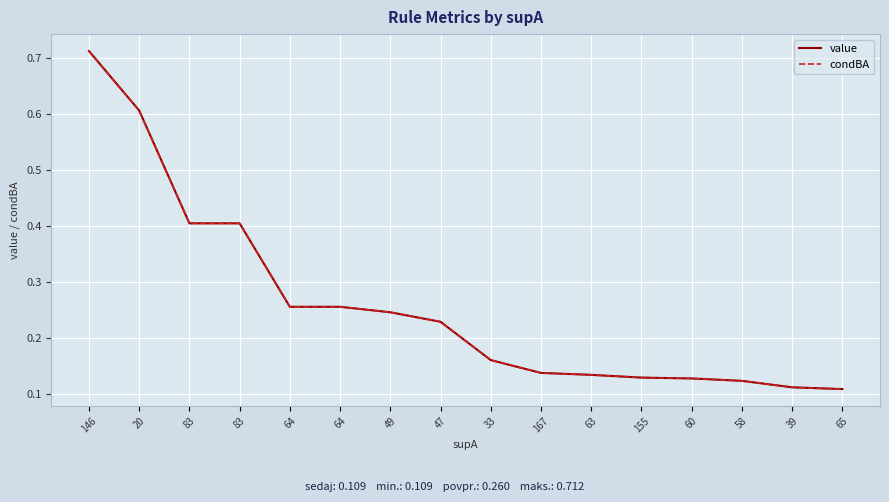

True or false: value and condBA intersect in this chart.

False